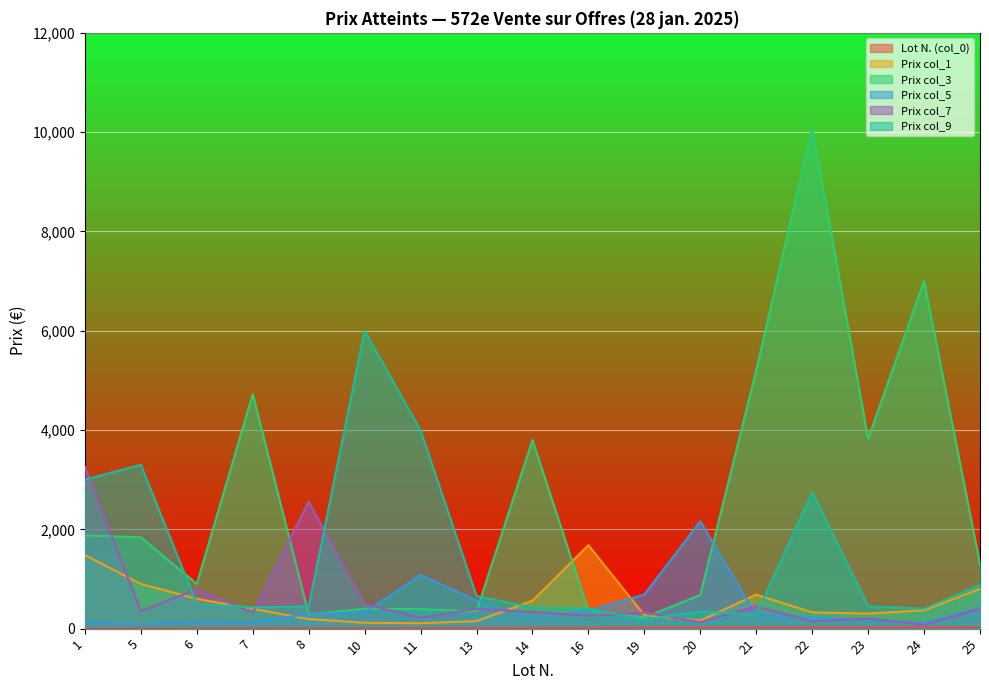

True or false: Prix col_3 has more than 2 interior local peaks.

True